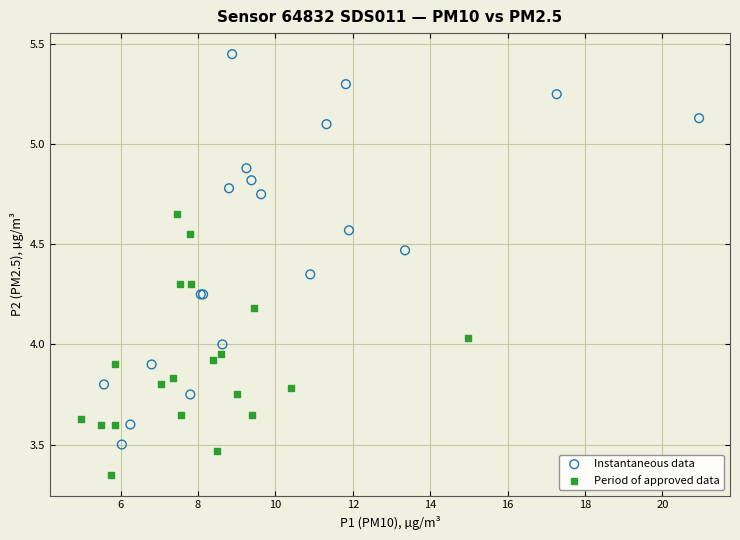

Which series contains the highest Y value?

Instantaneous data